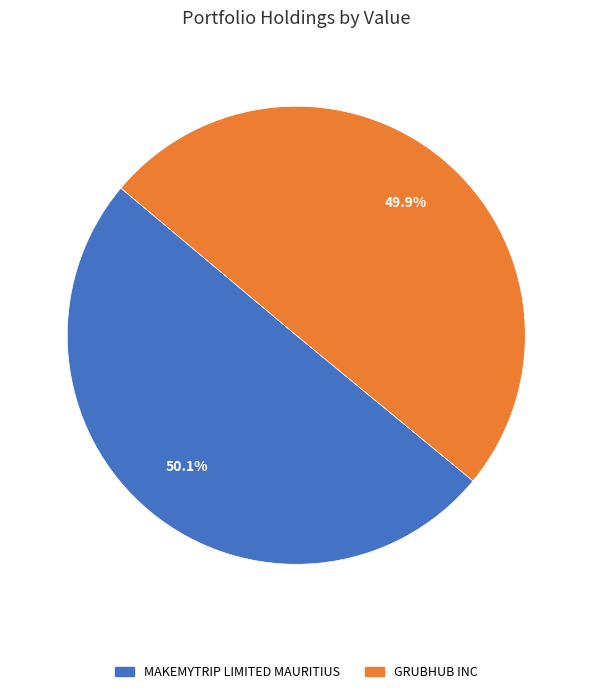

How many segments does this pie chart have?

2